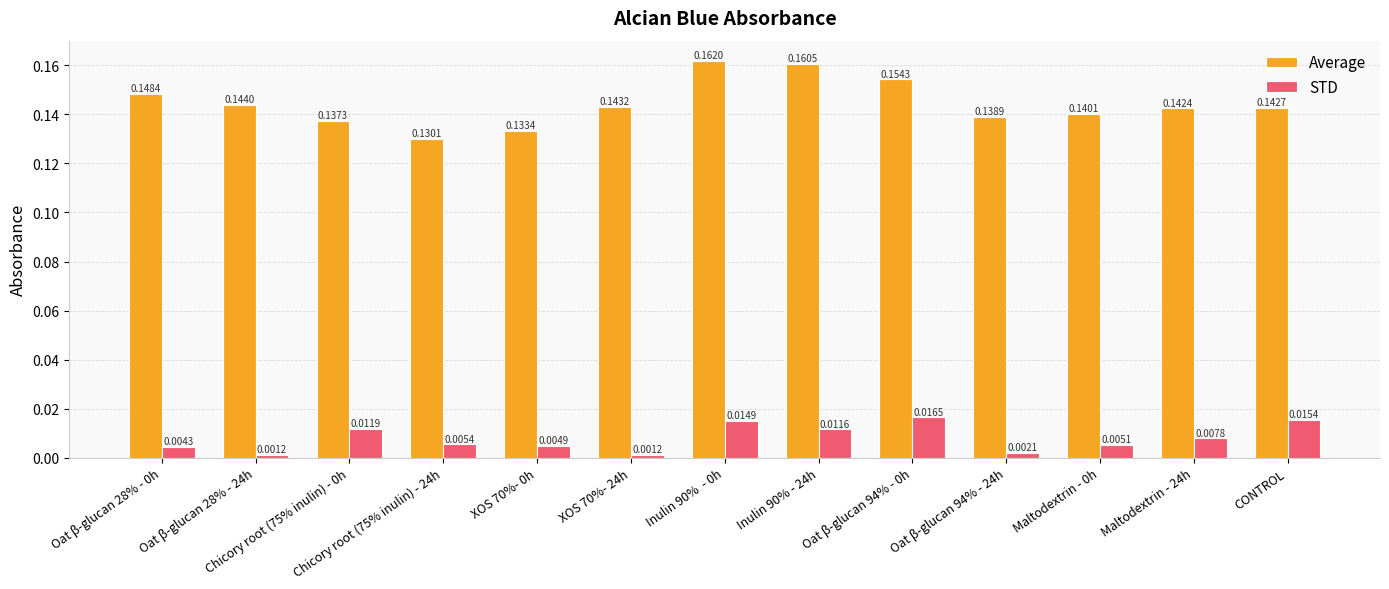

How many bars are there in each group?

2